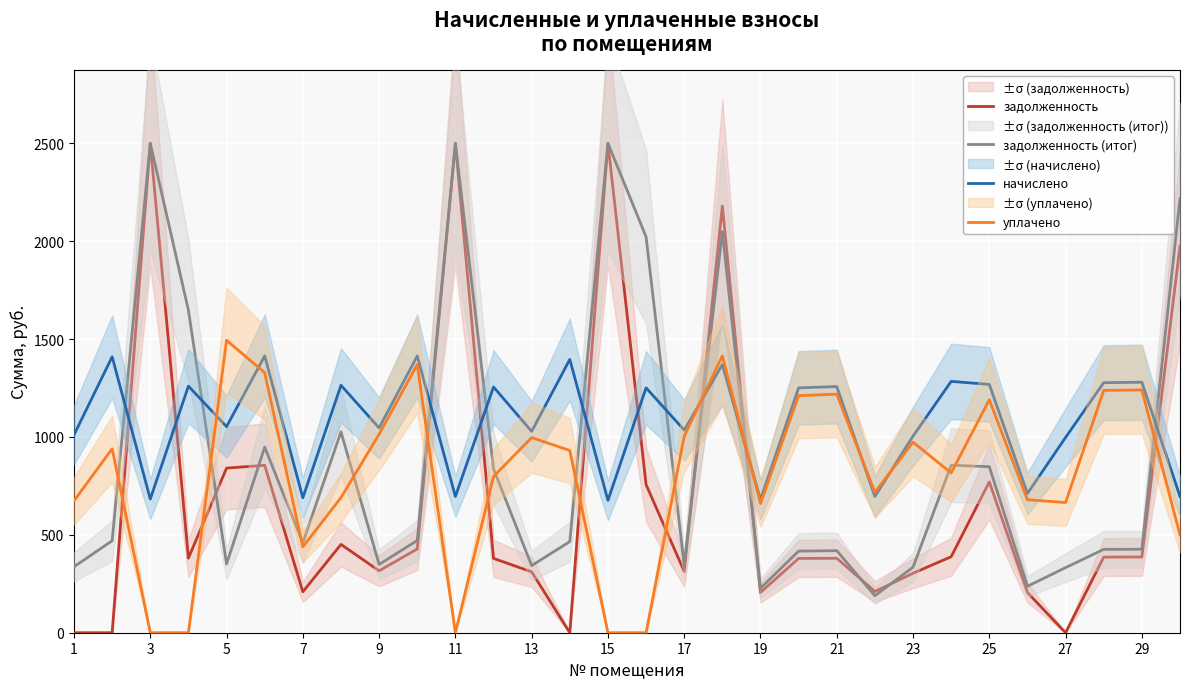

Rank the series by their average value, from highest to lowest.

начислено, задолженность (итог), уплачено, задолженность